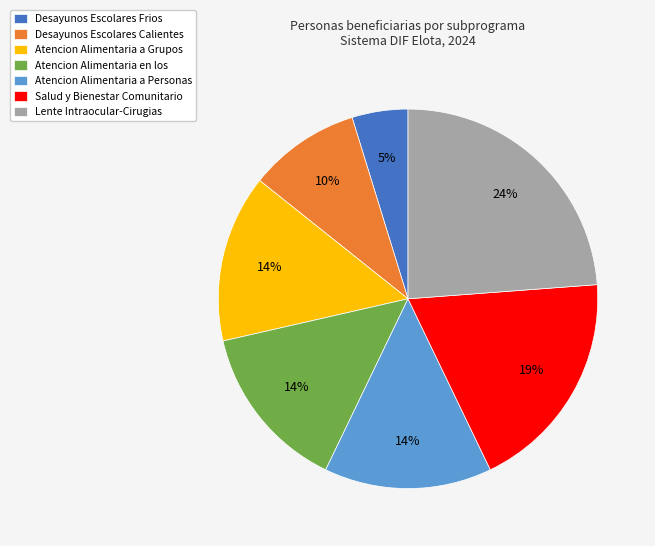

To the nearest percent, what is the average slice percentage?

14%